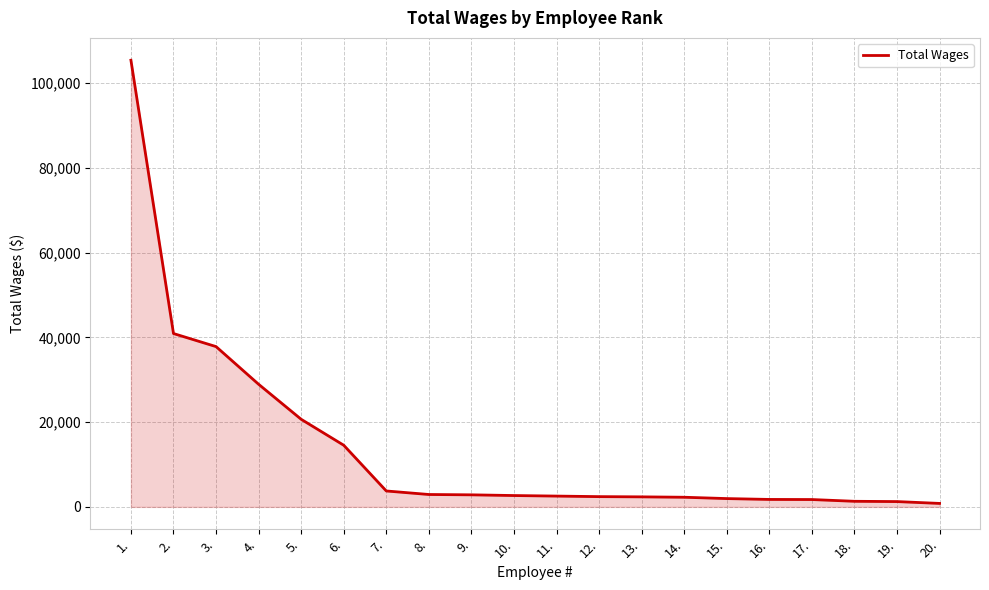

What is the greatest value displayed?

105412